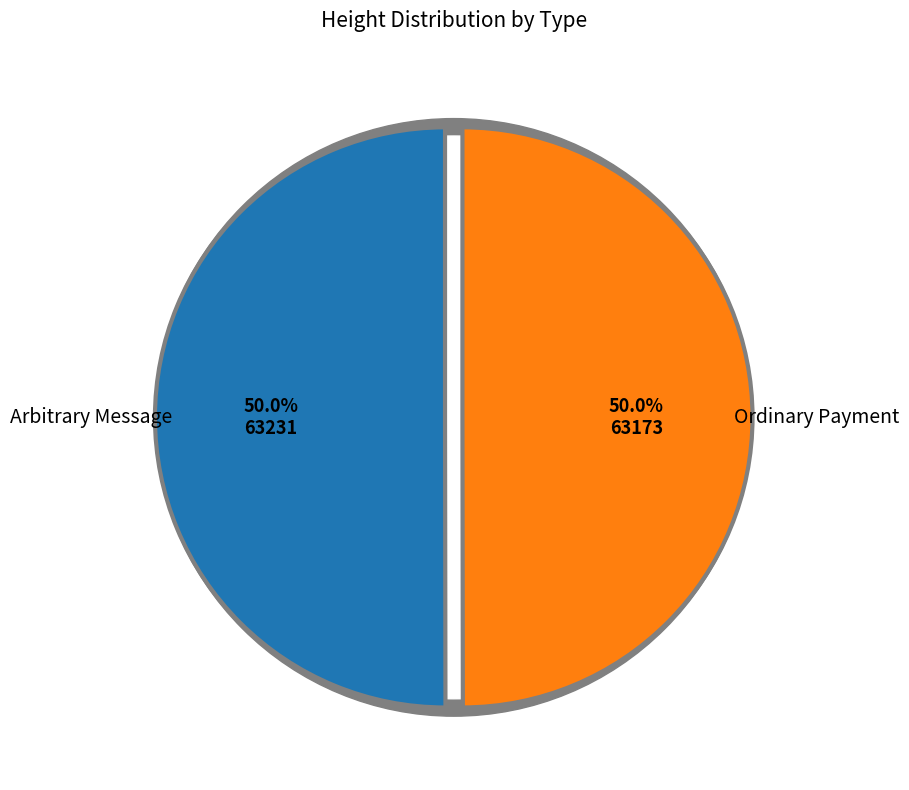

Count the number of slices in the pie.

2